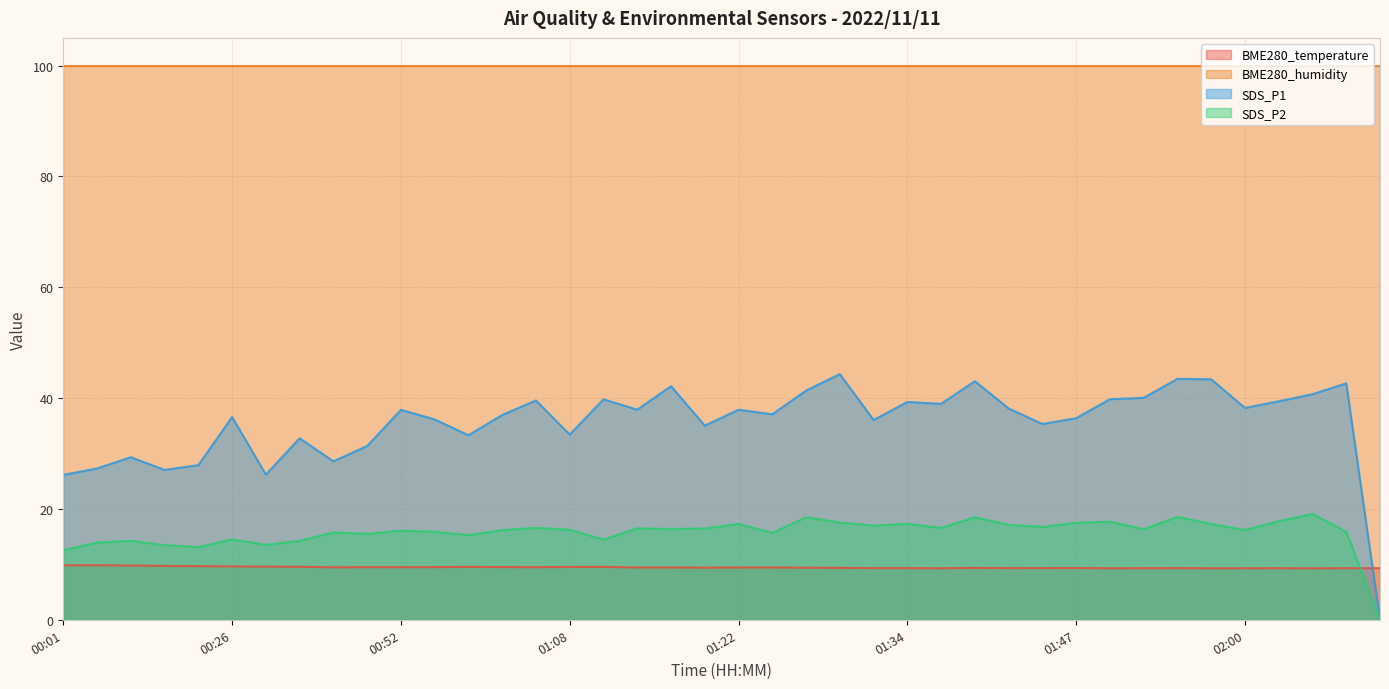

True or false: SDS_P1 and SDS_P2 cross at least once.

False